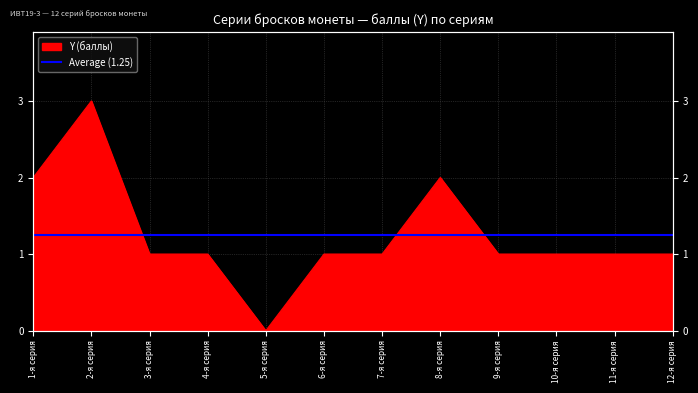

Which label corresponds to the largest value in the chart?

2-я серия